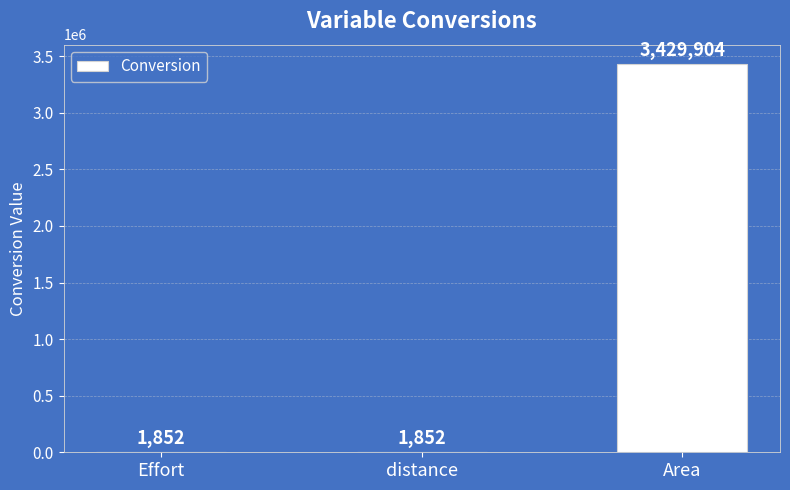

Reading left to right, list all the values displayed in this chart.

Effort=1852	distance=1852	Area=3429904